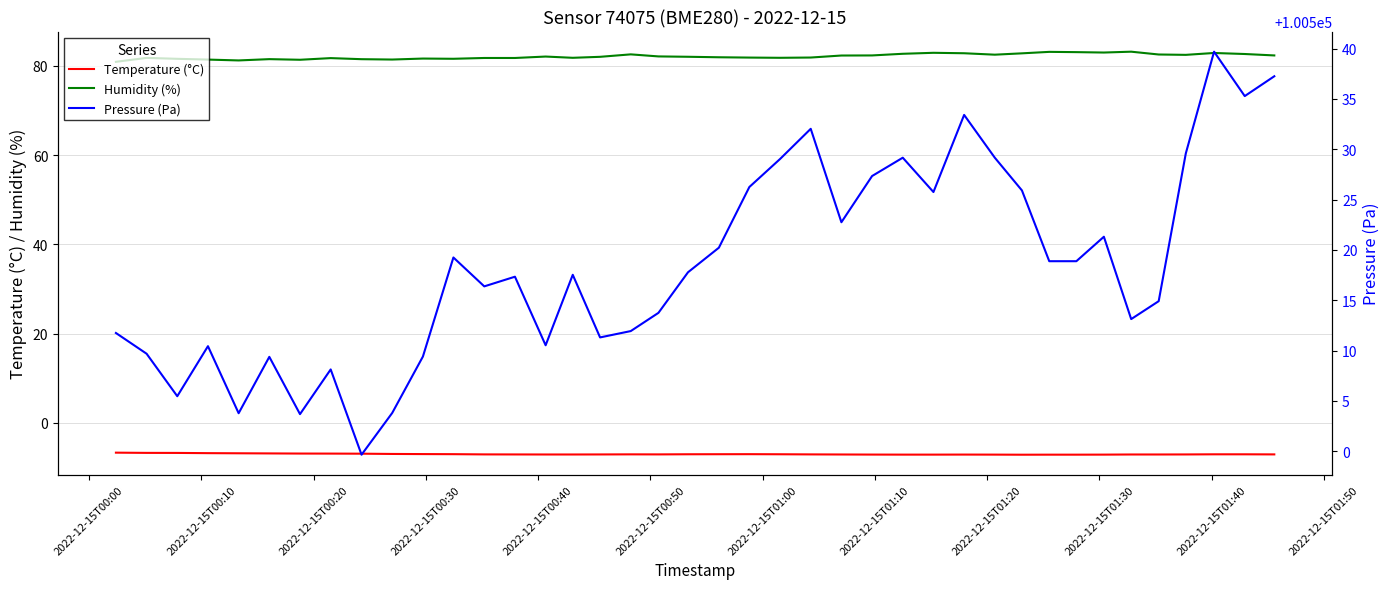

True or false: Pressure (Pa) and Temperature (°C) intersect in this chart.

False